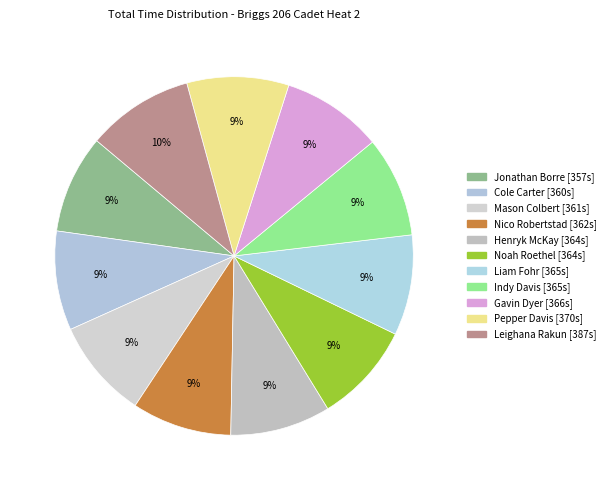

What percentage is the Henryk McKay slice, to the nearest percent?

9%